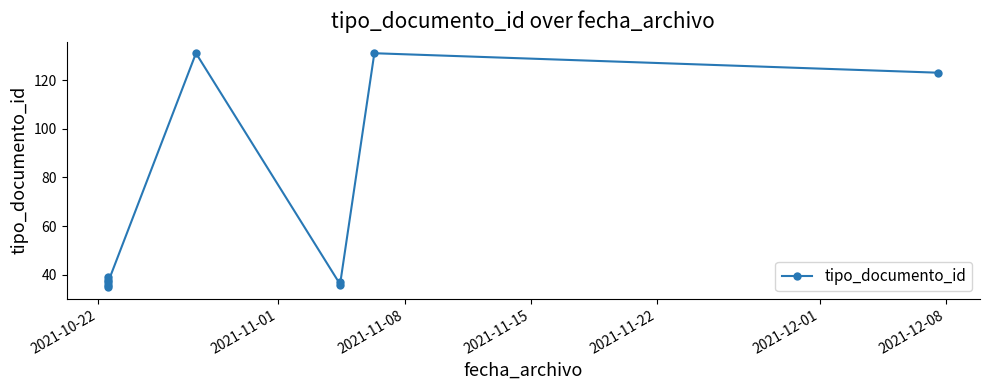

How many interior local valleys (lower than both neighbors) does the data have?

3